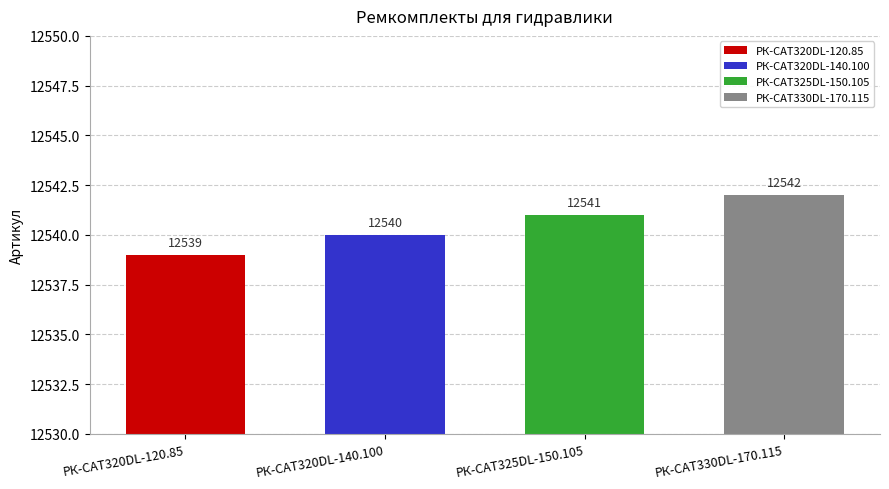

True or false: the data shows 12542 at РК-CAT330DL-170.115.

True